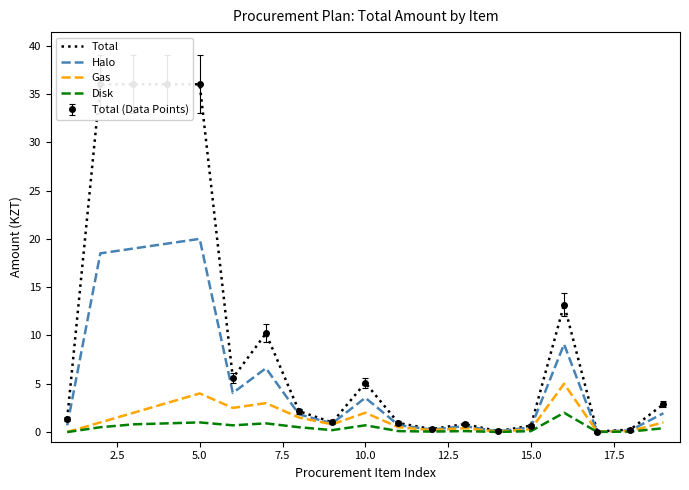

Count the number of data series in this chart.

4